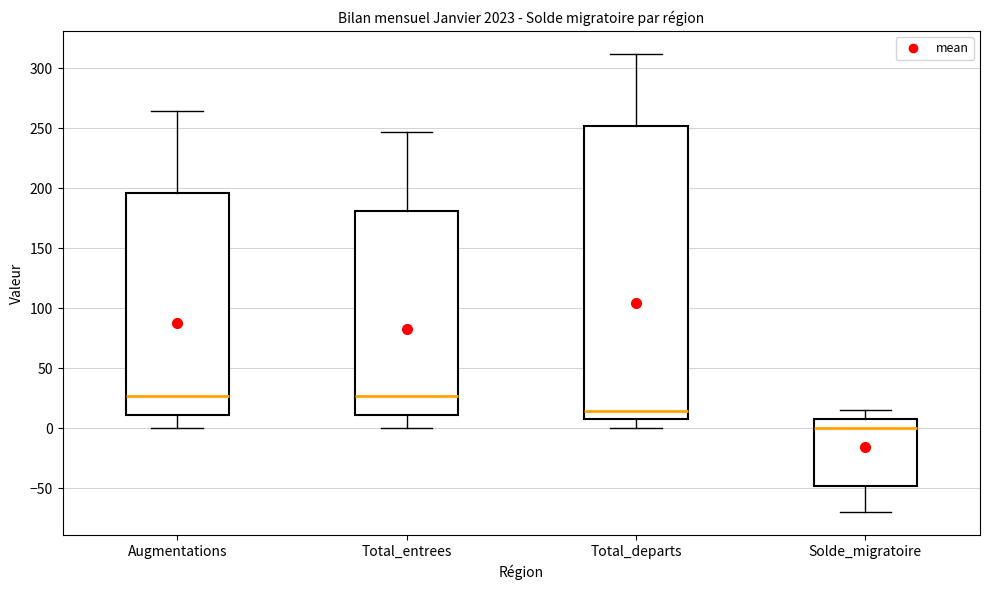

Reading left to right, read every box against the y-axis: the position of its median line, the range the box covers, and the ends of its whiskers. The values are not printed on the chart, so give them approximately, as read against the axis.

Augmentations: median 25, box 10 to 195, whiskers 0 to 265
Total_entrees: median 25, box 10 to 180, whiskers 0 to 245
Total_departs: median 15, box 10 to 250, whiskers 0 to 310
Solde_migratoire: median 0, box -50 to 10, whiskers -70 to 15